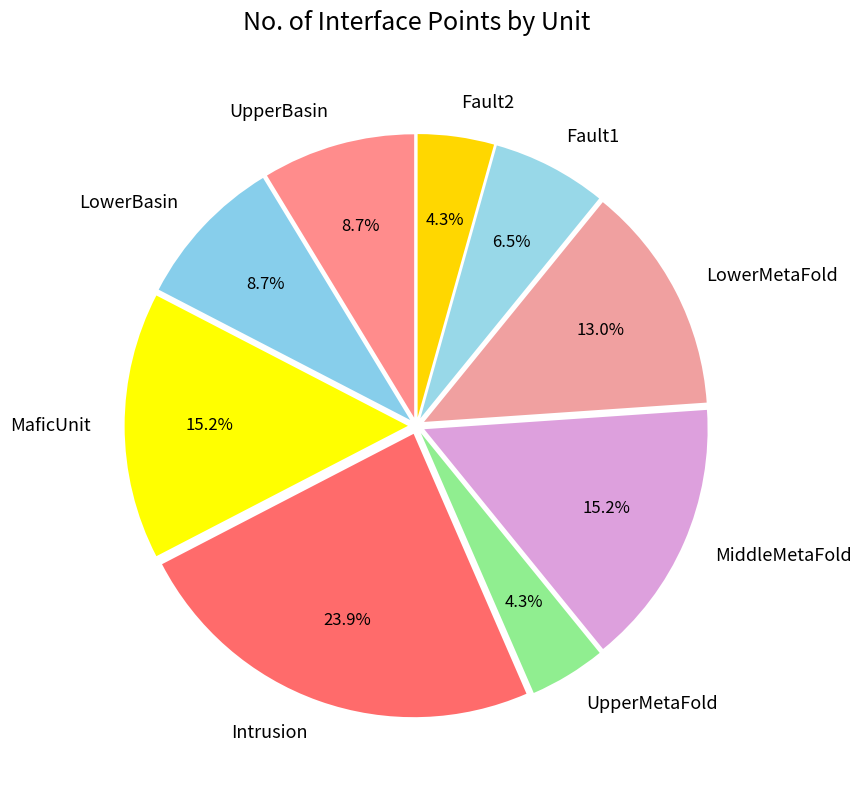

What portion of the pie excludes UpperBasin?

91.3%